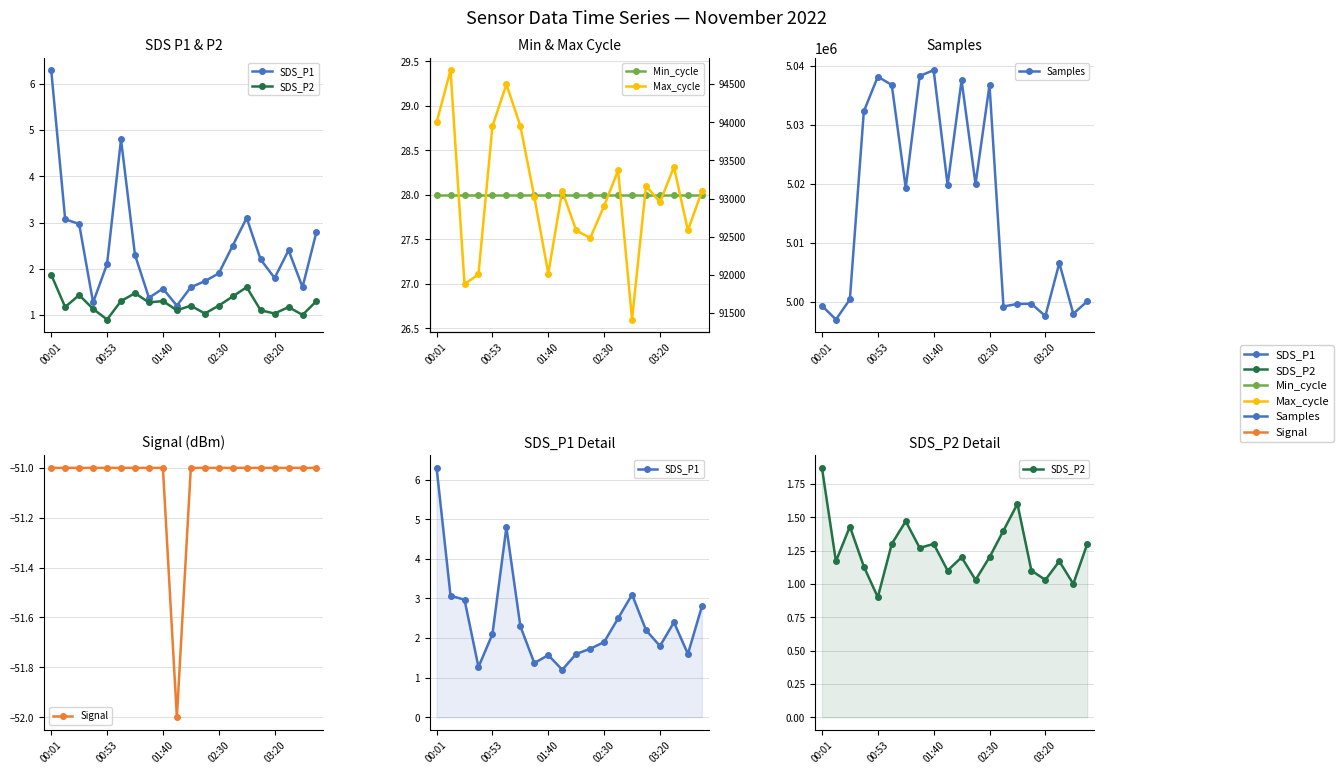

Rank the series by their maximum value, from lowest to highest.

Signal, SDS_P2, SDS_P1, Min_cycle, Max_cycle, Samples